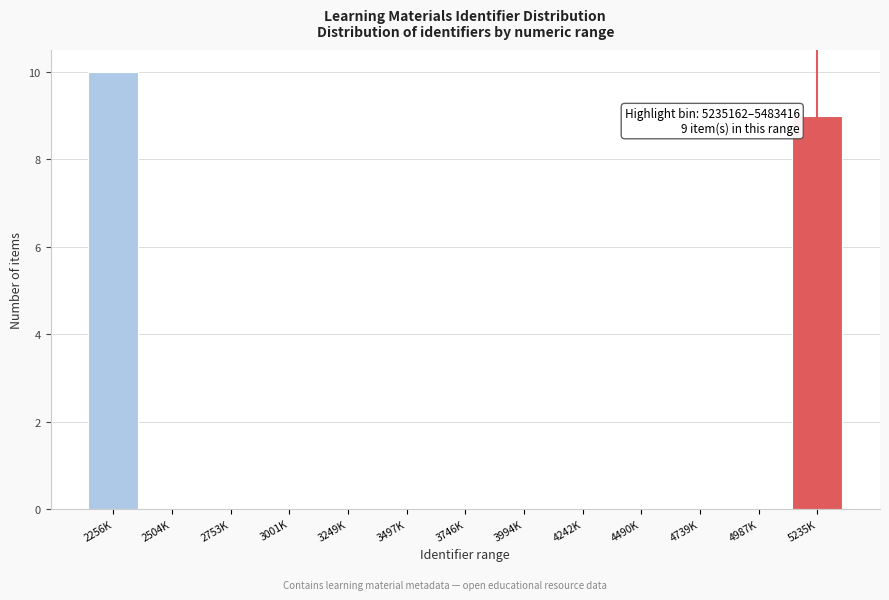

Reading left to right, list all the values displayed in this chart.

2256K=10	2504K=0	2753K=0	3001K=0	3249K=0	3497K=0	3746K=0	3994K=0	4242K=0	4490K=0	4739K=0	4987K=0	5235K=9